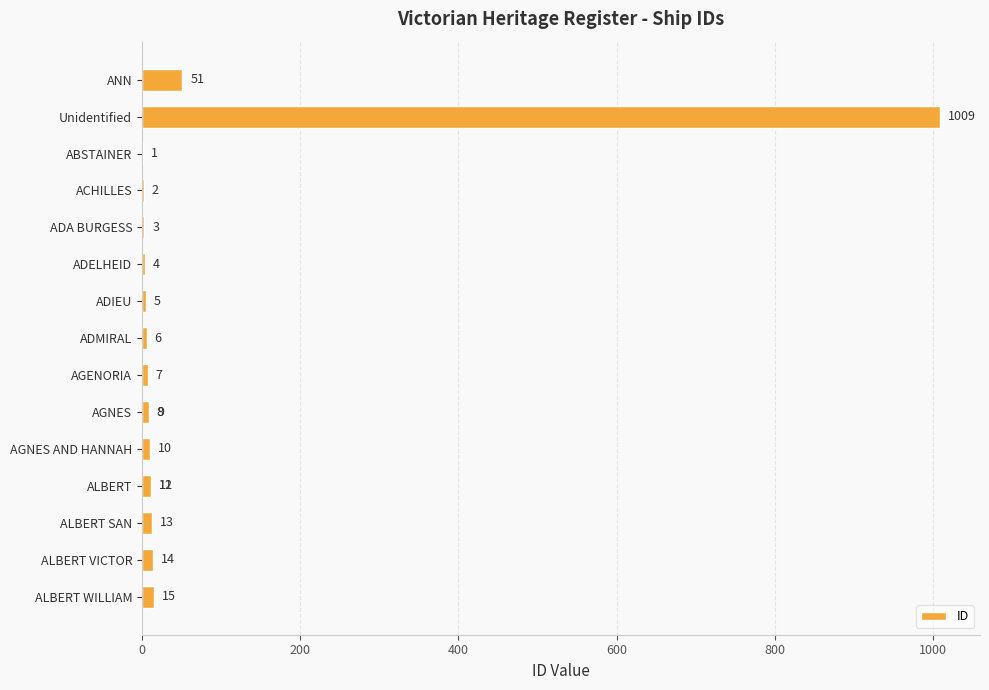

The value at 9 is 3. True or false?

False